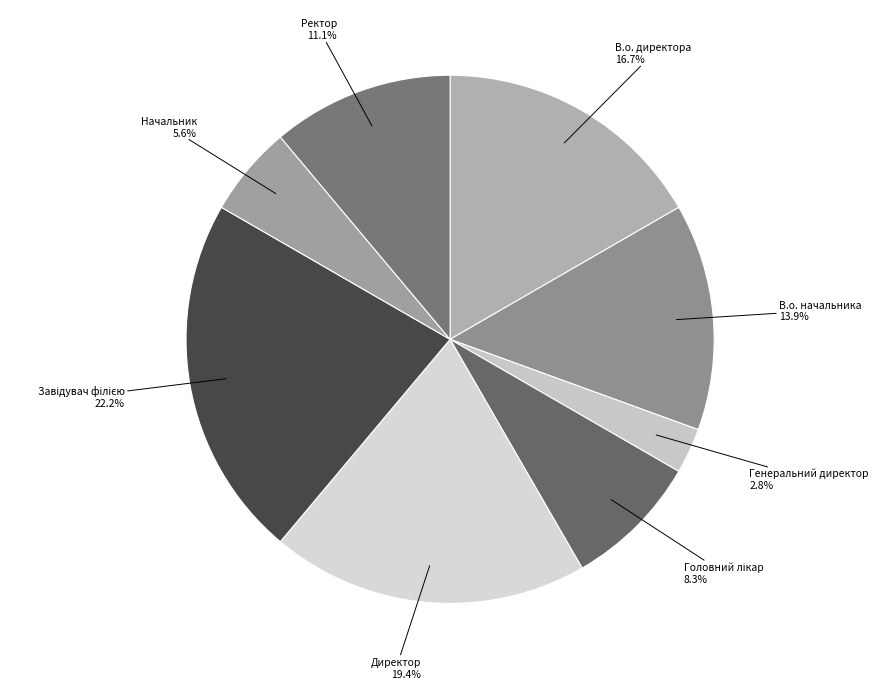

Count the number of slices in the pie.

8